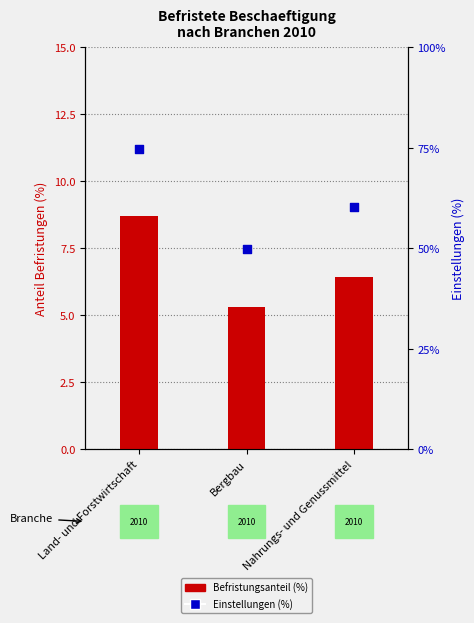

What is the total value across all series at Land- und Forstwirtschaft?

83.4